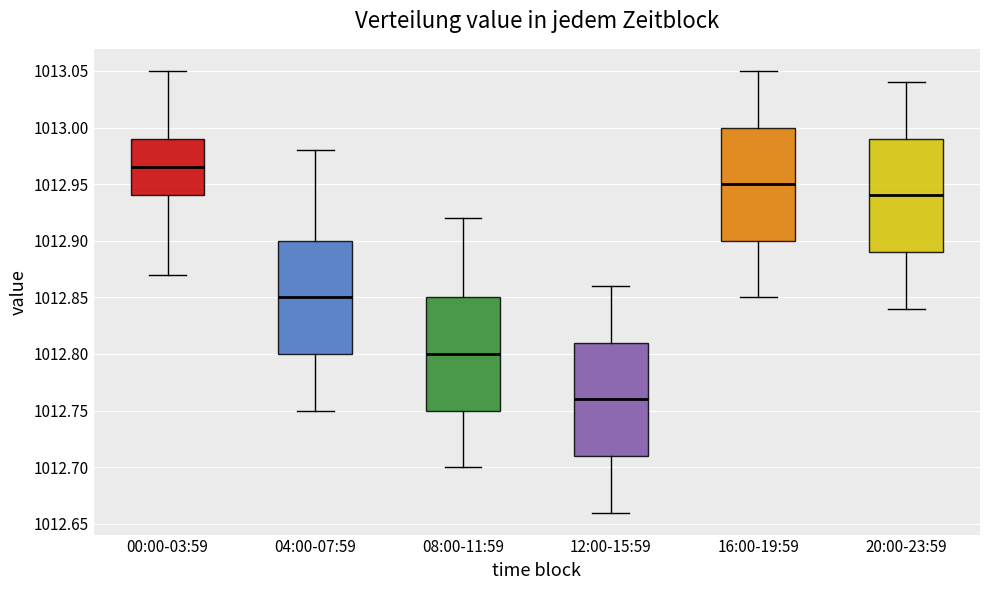

Reading left to right, transcribe this box plot: for each box, give where its median line is, the range the box spans, and where its two whiskers end, as read against the y-axis. The values are not printed on the chart, so give them approximately, as read against the axis.

00:00-03:59: median 1012.965, box 1012.940 to 1012.990, whiskers 1012.870 to 1013.050
04:00-07:59: median 1012.850, box 1012.800 to 1012.900, whiskers 1012.750 to 1012.980
08:00-11:59: median 1012.800, box 1012.750 to 1012.850, whiskers 1012.700 to 1012.920
12:00-15:59: median 1012.760, box 1012.710 to 1012.810, whiskers 1012.660 to 1012.860
16:00-19:59: median 1012.950, box 1012.900 to 1013.000, whiskers 1012.850 to 1013.050
20:00-23:59: median 1012.940, box 1012.890 to 1012.990, whiskers 1012.840 to 1013.040